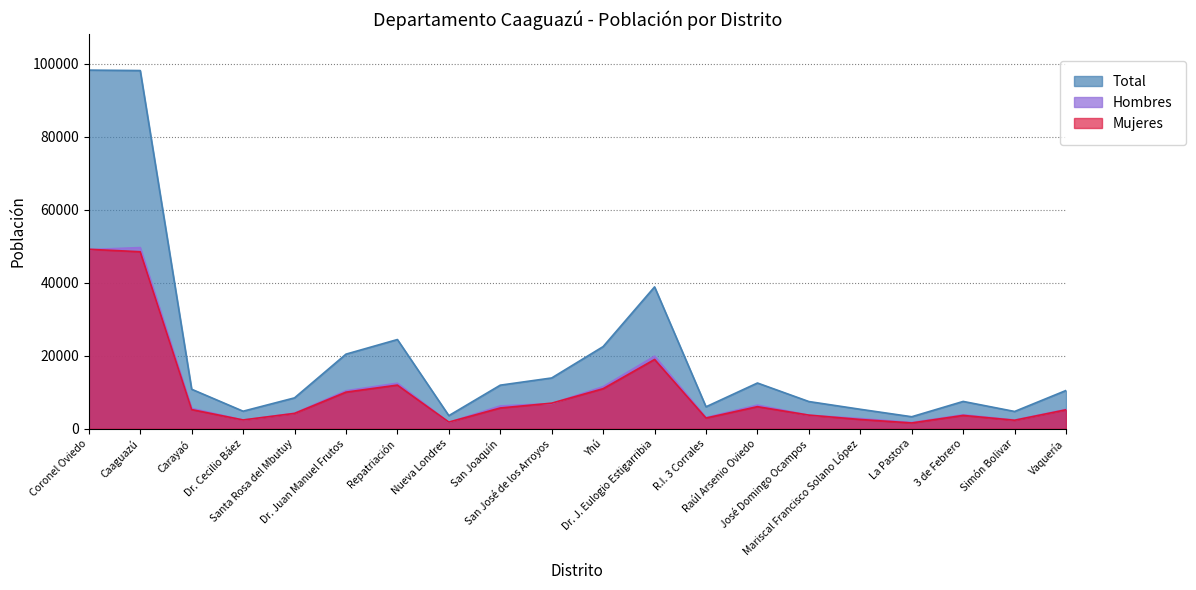

Reading left to right, list all the values displayed in this chart.

Total: Coronel Oviedo=98323	Caaguazú=98200	Carayaó=10832	Dr. Cecilio Báez=4812	Santa Rosa del Mbutuy=8467	Dr. Juan Manuel Frutos=20451	Repatriación=24459	Nueva Londres=3594	San Joaquín=11949	San José de los Arroyos=13926	Yhú=22524	Dr. J. Eulogio Estigarribia=38894	R.I. 3 Corrales=6021	Raúl Arsenio Oviedo=12543	José Domingo Ocampos=7459	Mariscal Francisco Solano López=5338	La Pastora=3294	3 de Febrero=7492	Simón Bolivar=4740	Vaquería=10498
Hombres: Coronel Oviedo=49119	Caaguazú=49671	Carayaó=5576	Dr. Cecilio Báez=2403	Santa Rosa del Mbutuy=4257	Dr. Juan Manuel Frutos=10416	Repatriación=12490	Nueva Londres=1767	San Joaquín=6254	San José de los Arroyos=6912	Yhú=11541	Dr. J. Eulogio Estigarribia=19895	R.I. 3 Corrales=3079	Raúl Arsenio Oviedo=6489	José Domingo Ocampos=3722	Mariscal Francisco Solano López=2797	La Pastora=1703	3 de Febrero=3834	Simón Bolivar=2406	Vaquería=5295
Mujeres: Coronel Oviedo=49204	Caaguazú=48529	Carayaó=5256	Dr. Cecilio Báez=2409	Santa Rosa del Mbutuy=4210	Dr. Juan Manuel Frutos=10035	Repatriación=11969	Nueva Londres=1827	San Joaquín=5695	San José de los Arroyos=7014	Yhú=10983	Dr. J. Eulogio Estigarribia=18999	R.I. 3 Corrales=2942	Raúl Arsenio Oviedo=6054	José Domingo Ocampos=3737	Mariscal Francisco Solano López=2541	La Pastora=1591	3 de Febrero=3658	Simón Bolivar=2334	Vaquería=5203